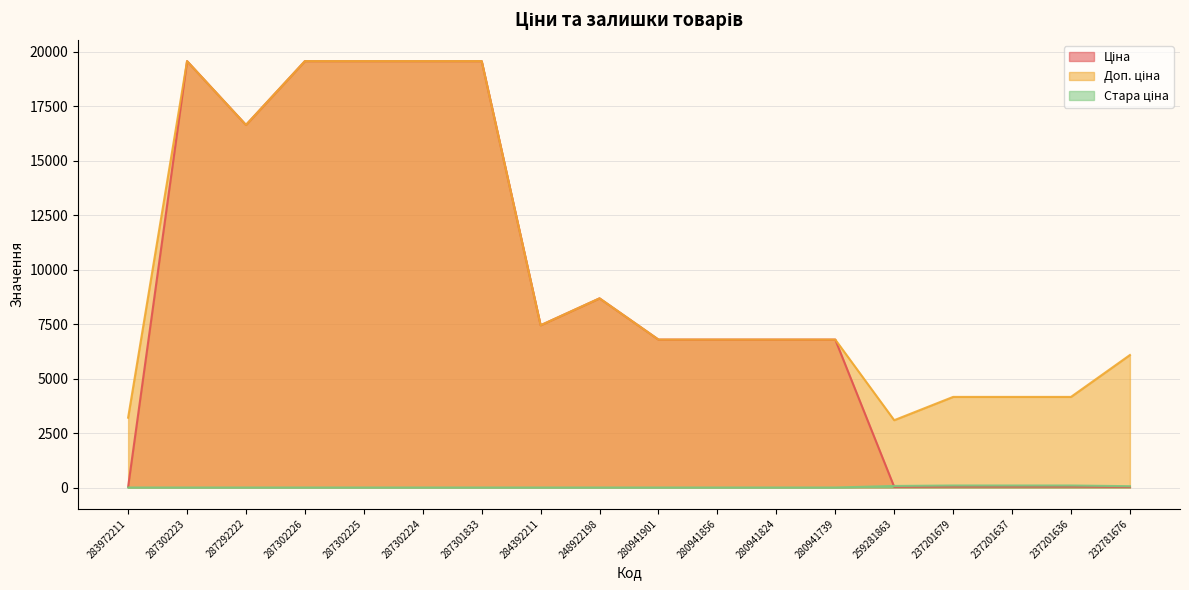

How many categories are shown in the chart?

18